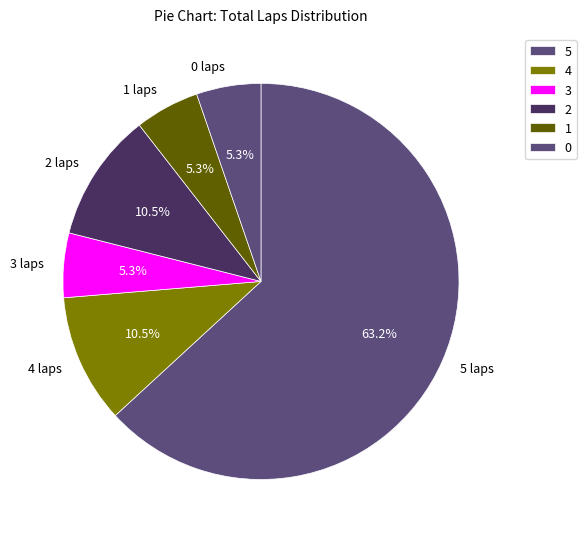

Is there any slice that represents more than half of the pie?

Yes